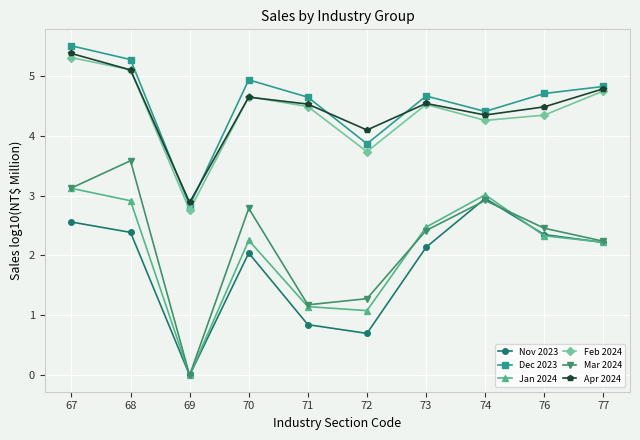

Between 67 and 74, which series saw the biggest shift?

Dec 2023